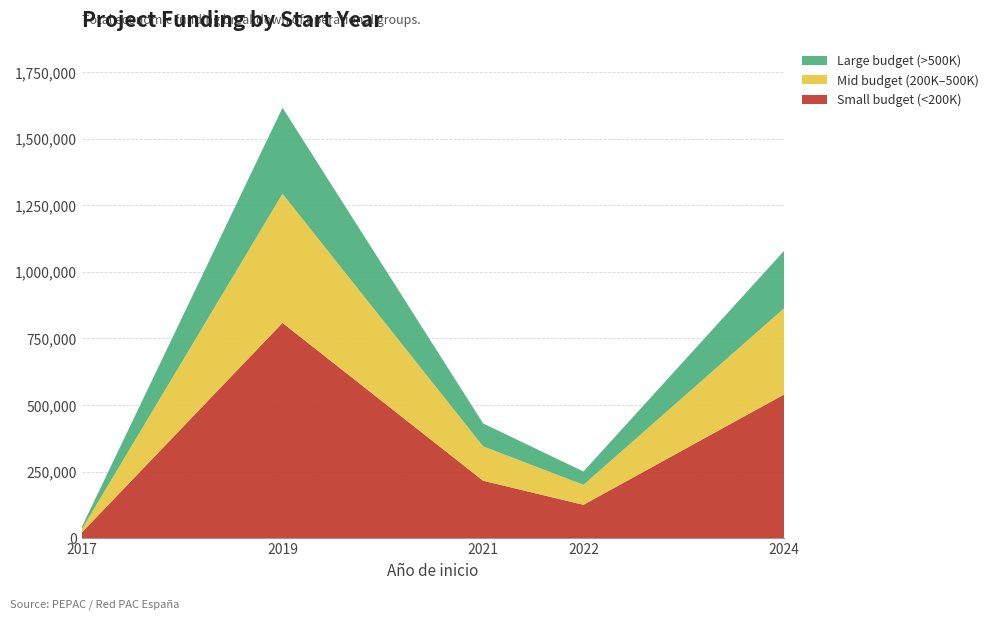

Reading left to right, what are the values for Small budget (<200K)?

21036.0	807968.0	215205.5	124955.0	539334.0